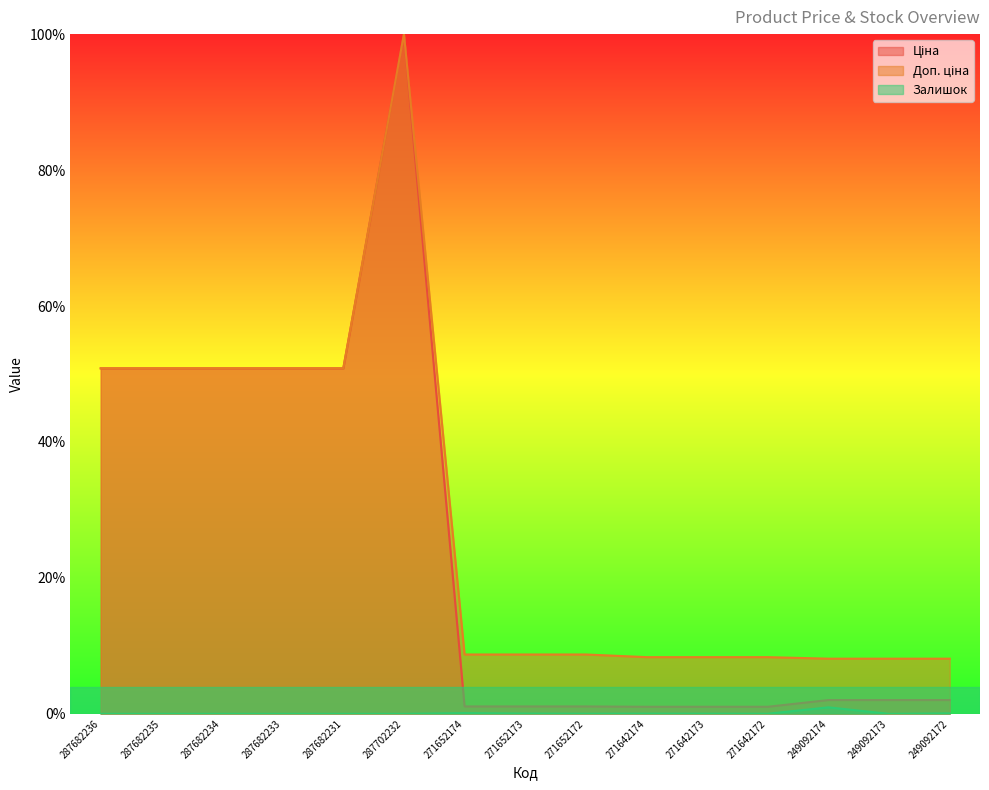

At 287702232, list the series in order from smallest to largest.

Залишок, Ціна, Доп. ціна